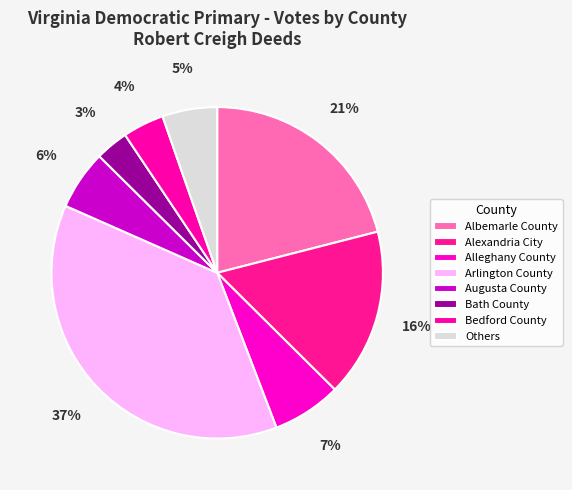

Is the sum of Alleghany County and Alexandria City greater than half?

No